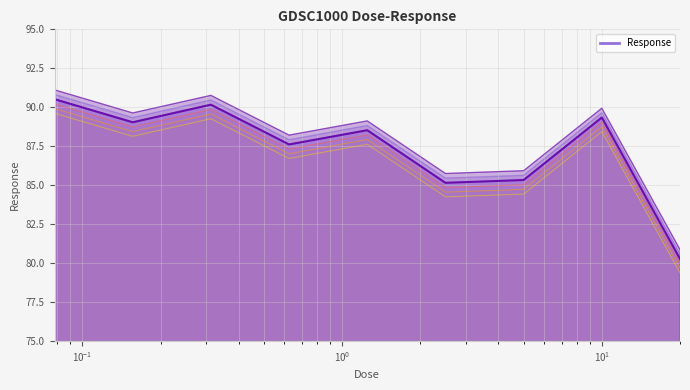

What is the label of the 1st point from the left?

0.078125